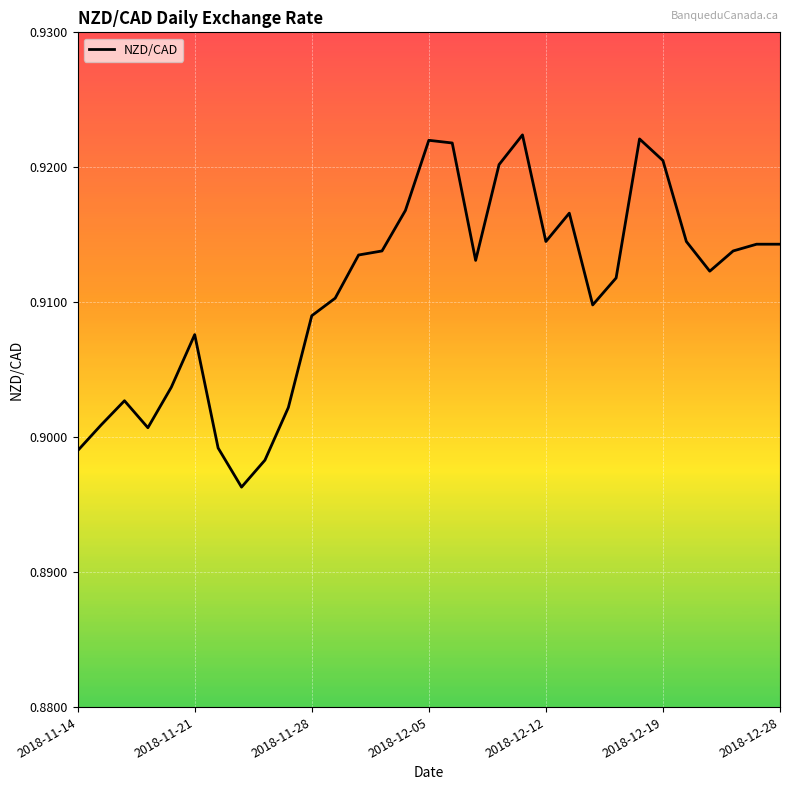

How many points are lower than both their immediate neighbors (excluding endpoints)?

6